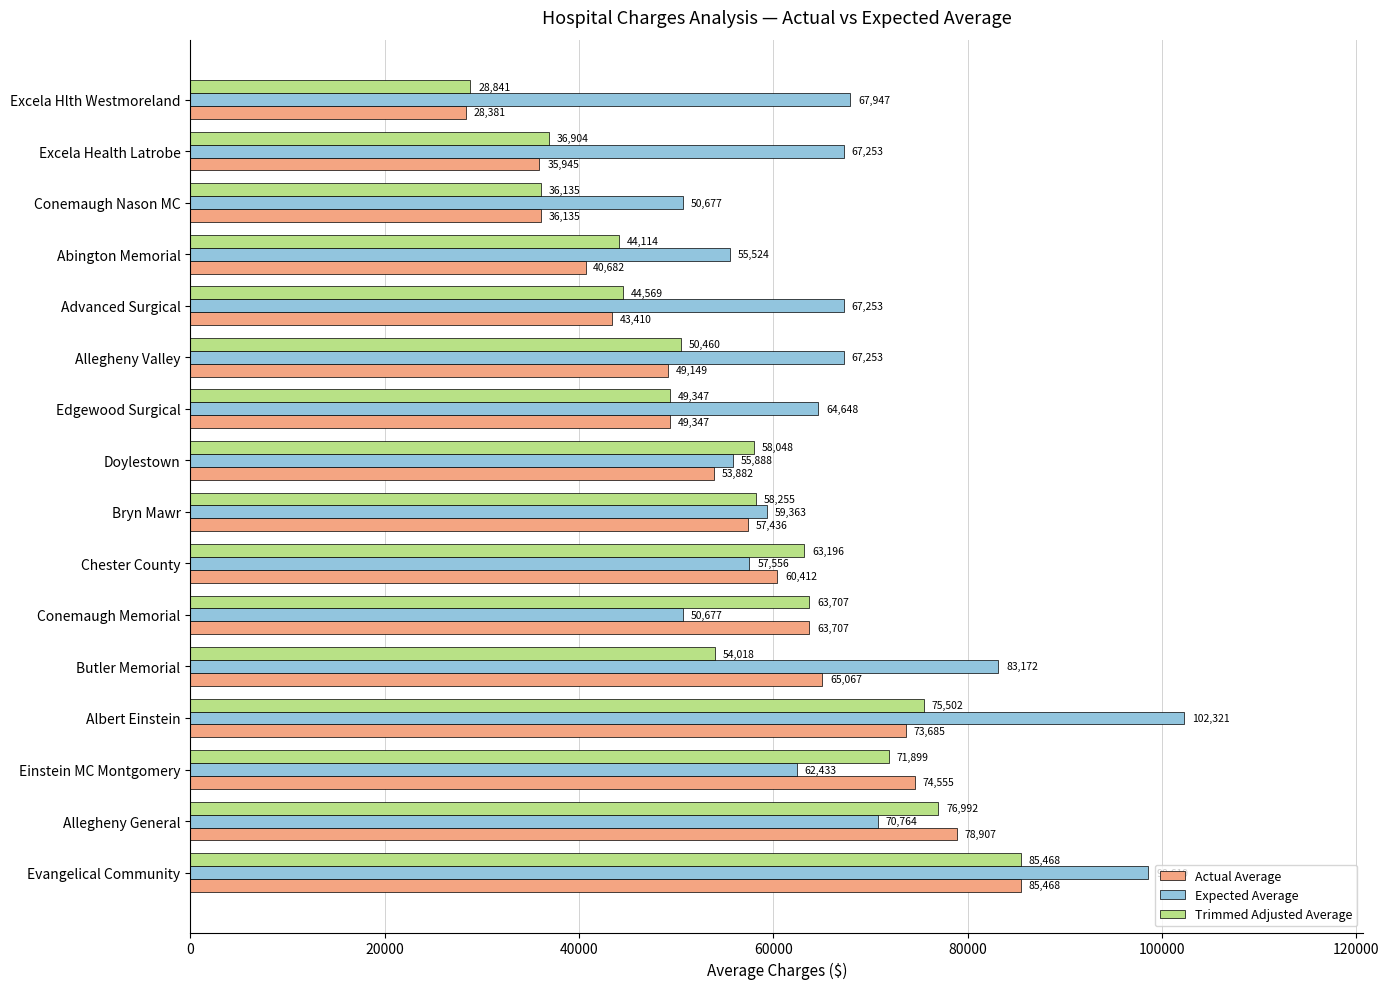

What are all the series names shown in the legend?

Actual Average, Expected Average, Trimmed Adjusted Average